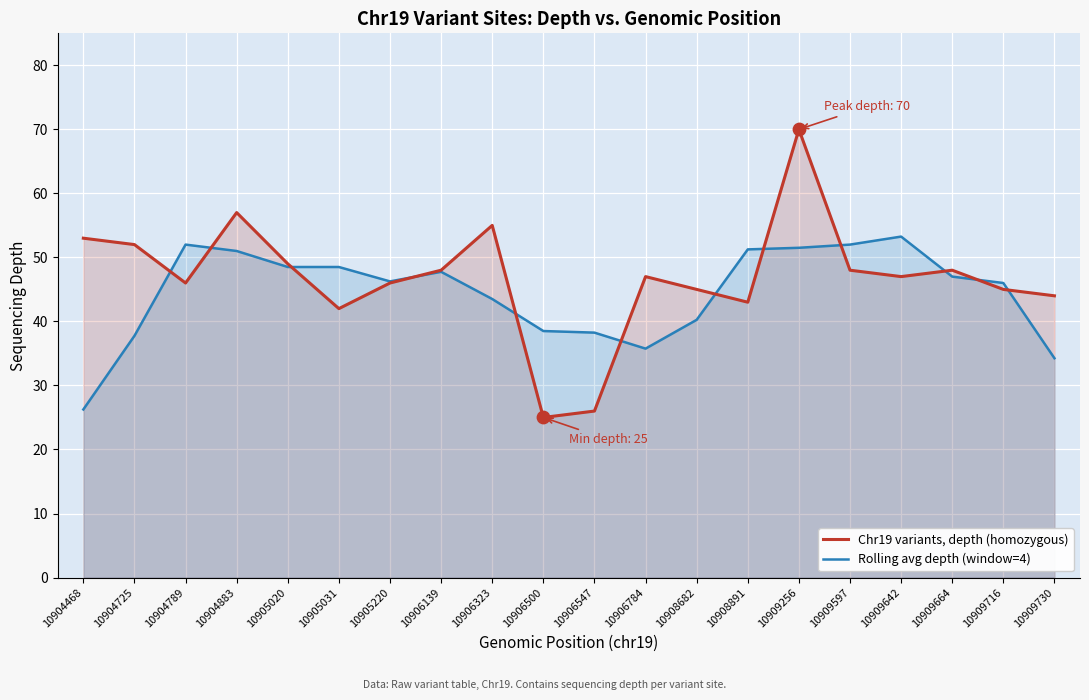

What is the total value across all series at 10909664?

95.0